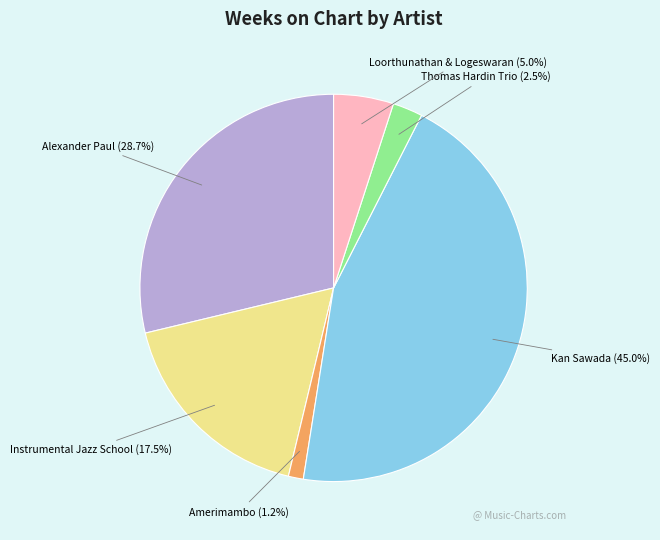

Is there a majority slice in this chart?

No